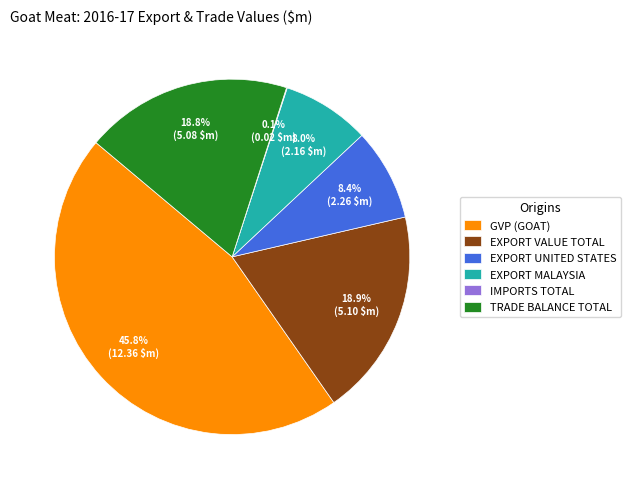

What is the total percentage of TRADE BALANCE TOTAL and EXPORT VALUE TOTAL?

37.7%